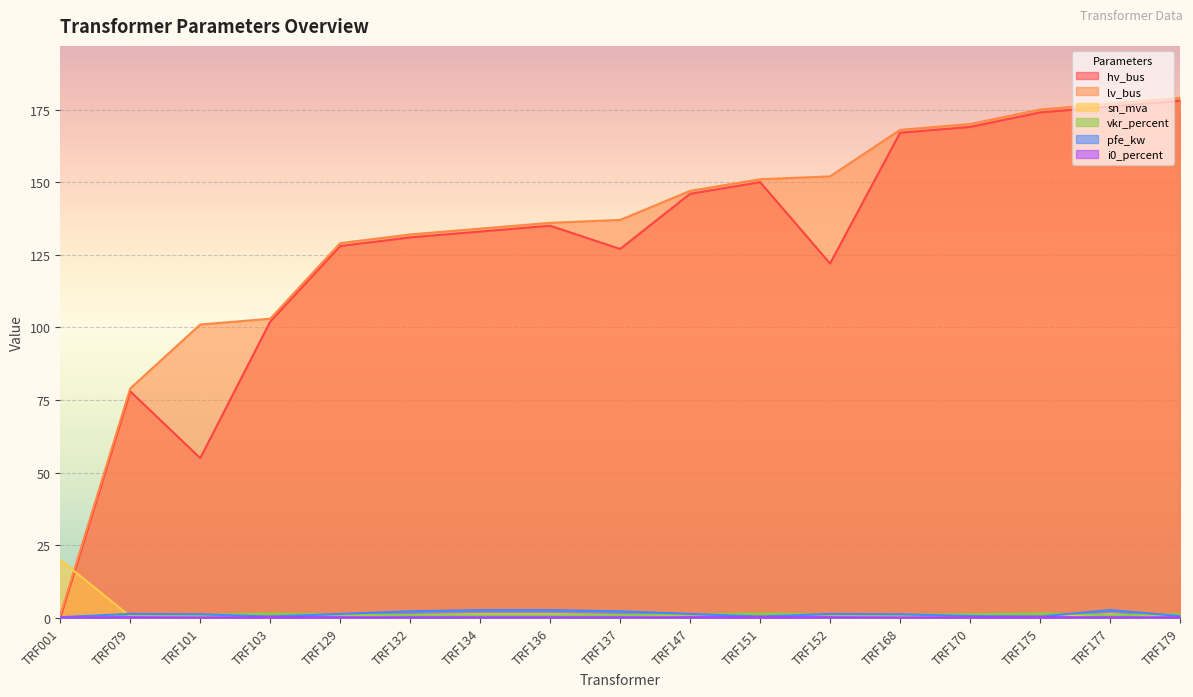

Which series ends up on top after the final intersection of sn_mva and pfe_kw?

pfe_kw